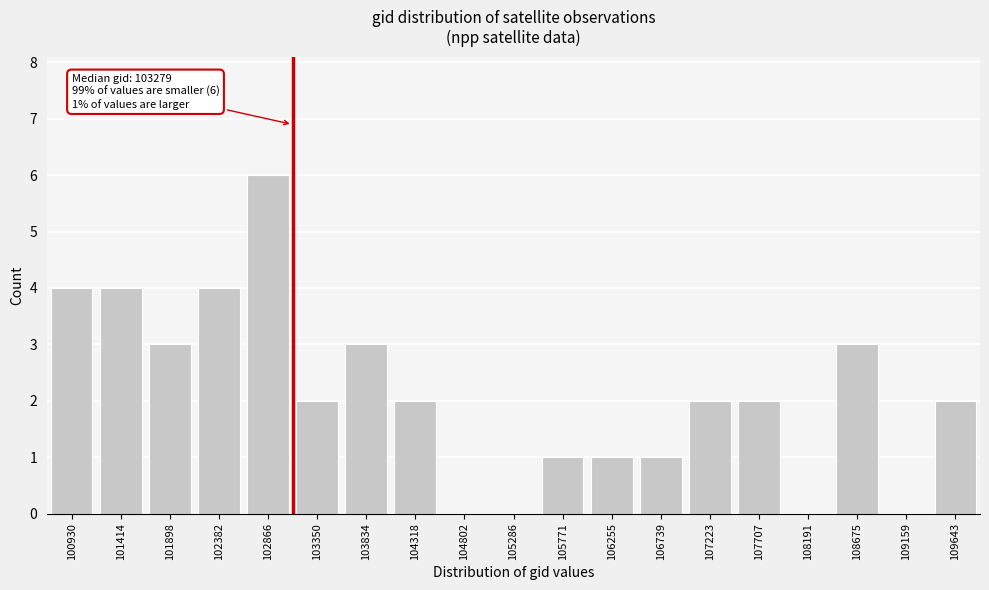

Reading right to left, what are all the values shown in this chart?

109643=2	109159=0	108675=3	108191=0	107707=2	107223=2	106739=1	106255=1	105771=1	105286=0	104802=0	104318=2	103834=3	103350=2	102866=6	102382=4	101898=3	101414=4	100930=4